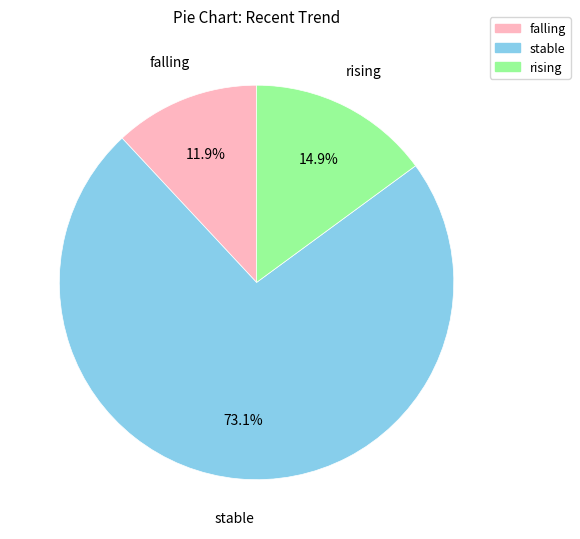

Count the number of slices in the pie.

3